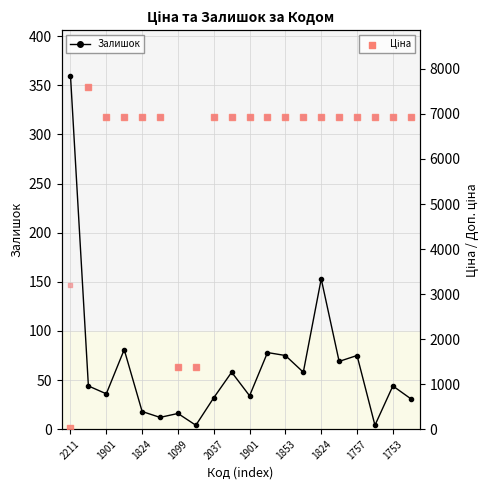

What are all the series names shown in the legend?

Залишок, Ціна, Доп. ціна